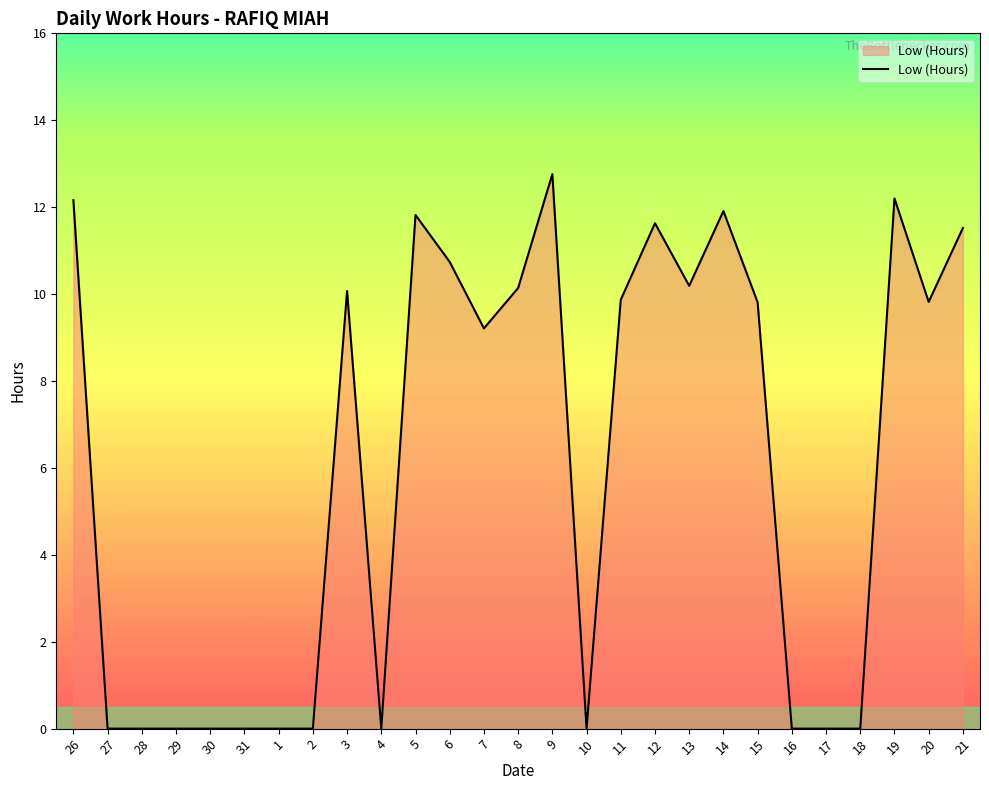

The value at 29 is 0.0. True or false?

True